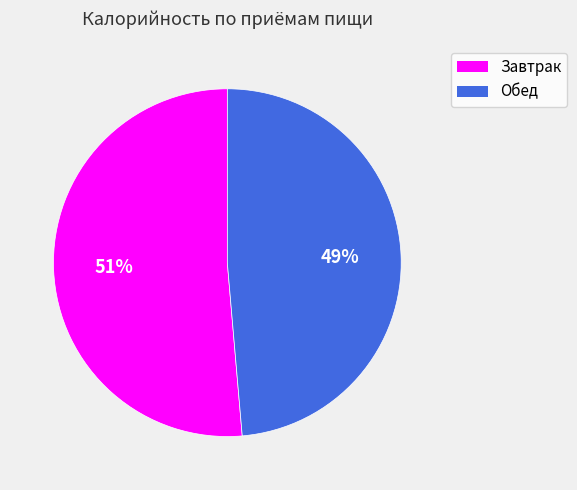

Does any single category account for the majority?

Yes